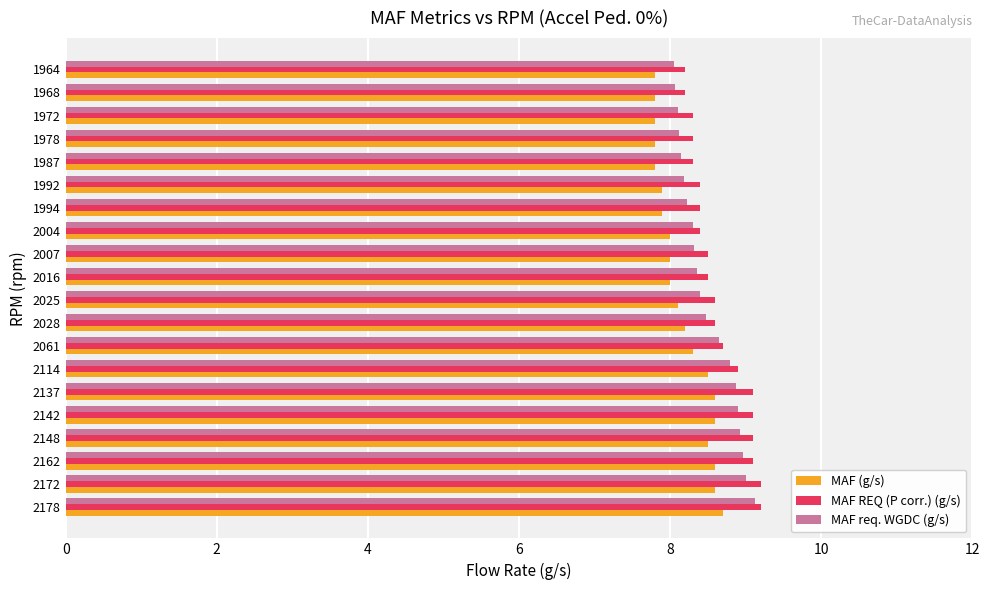

What is the sum of all MAF REQ (P corr.) (g/s) values?

173.1